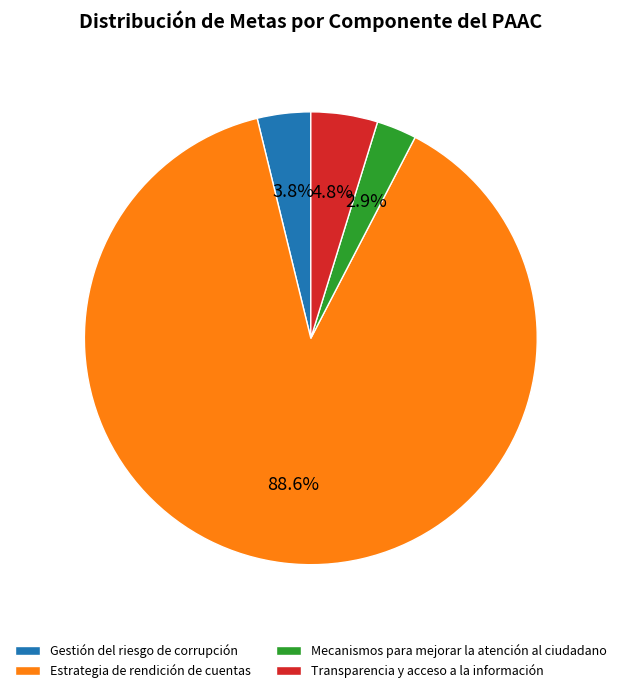

True or false: Transparencia y acceso a la información accounts for 19% of the total.

False